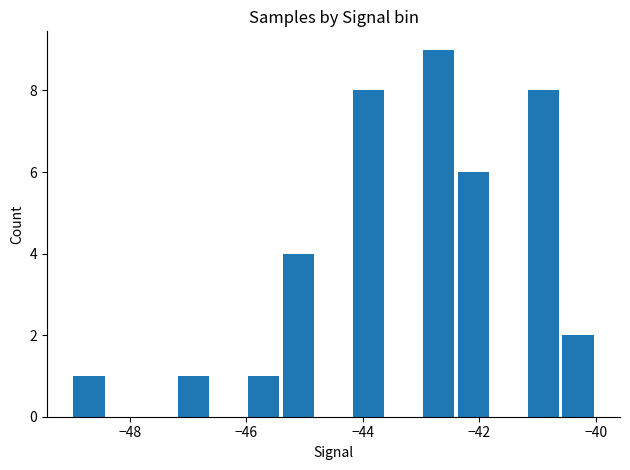

Count the number of data series in this chart.

1